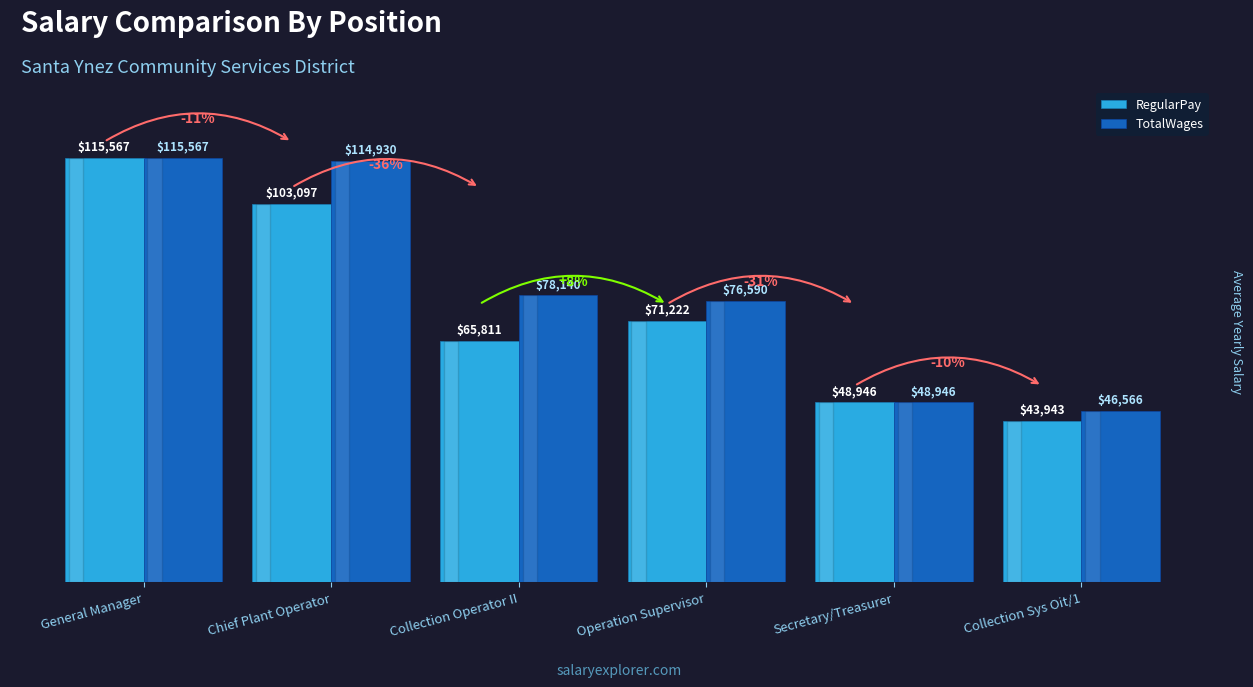

Is the value of RegularPay at Chief Plant Operator greater than the value of TotalWages at General Manager?

No